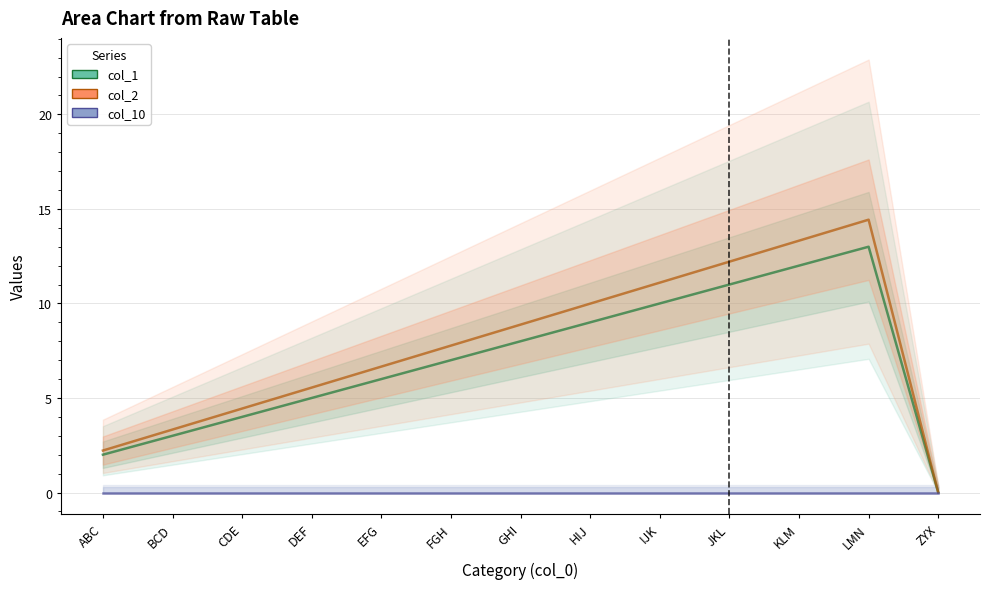

What is the total value across all series at KLM?

25.3